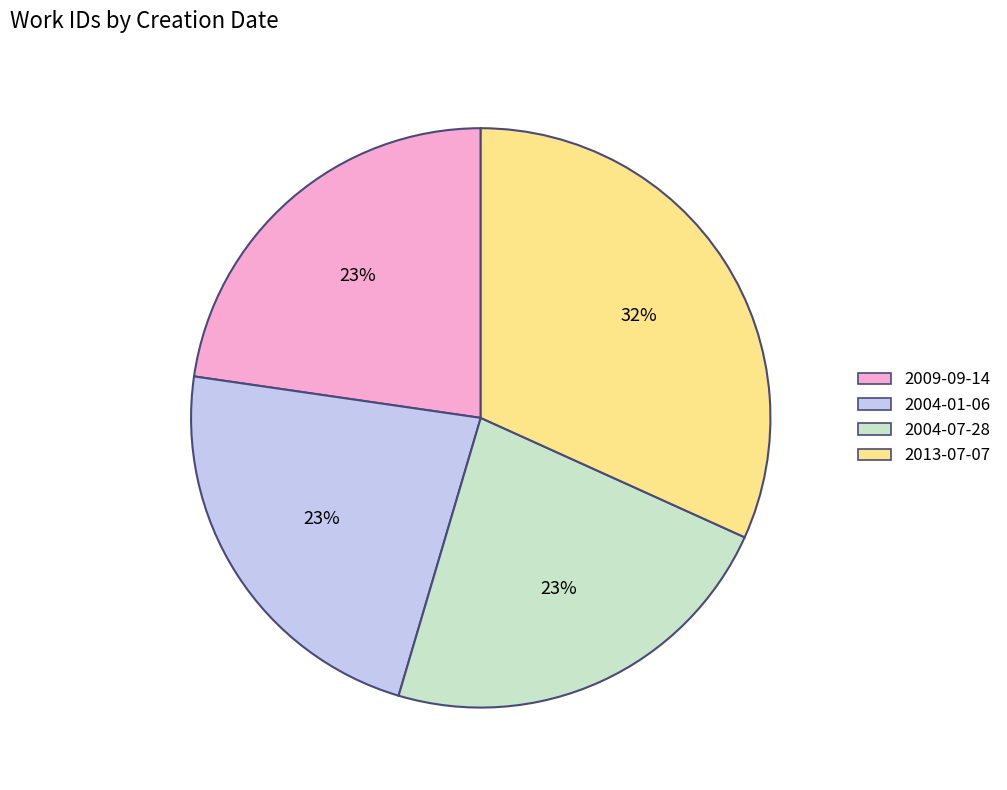

True or false: 2004-07-28 accounts for 30% of the total.

False